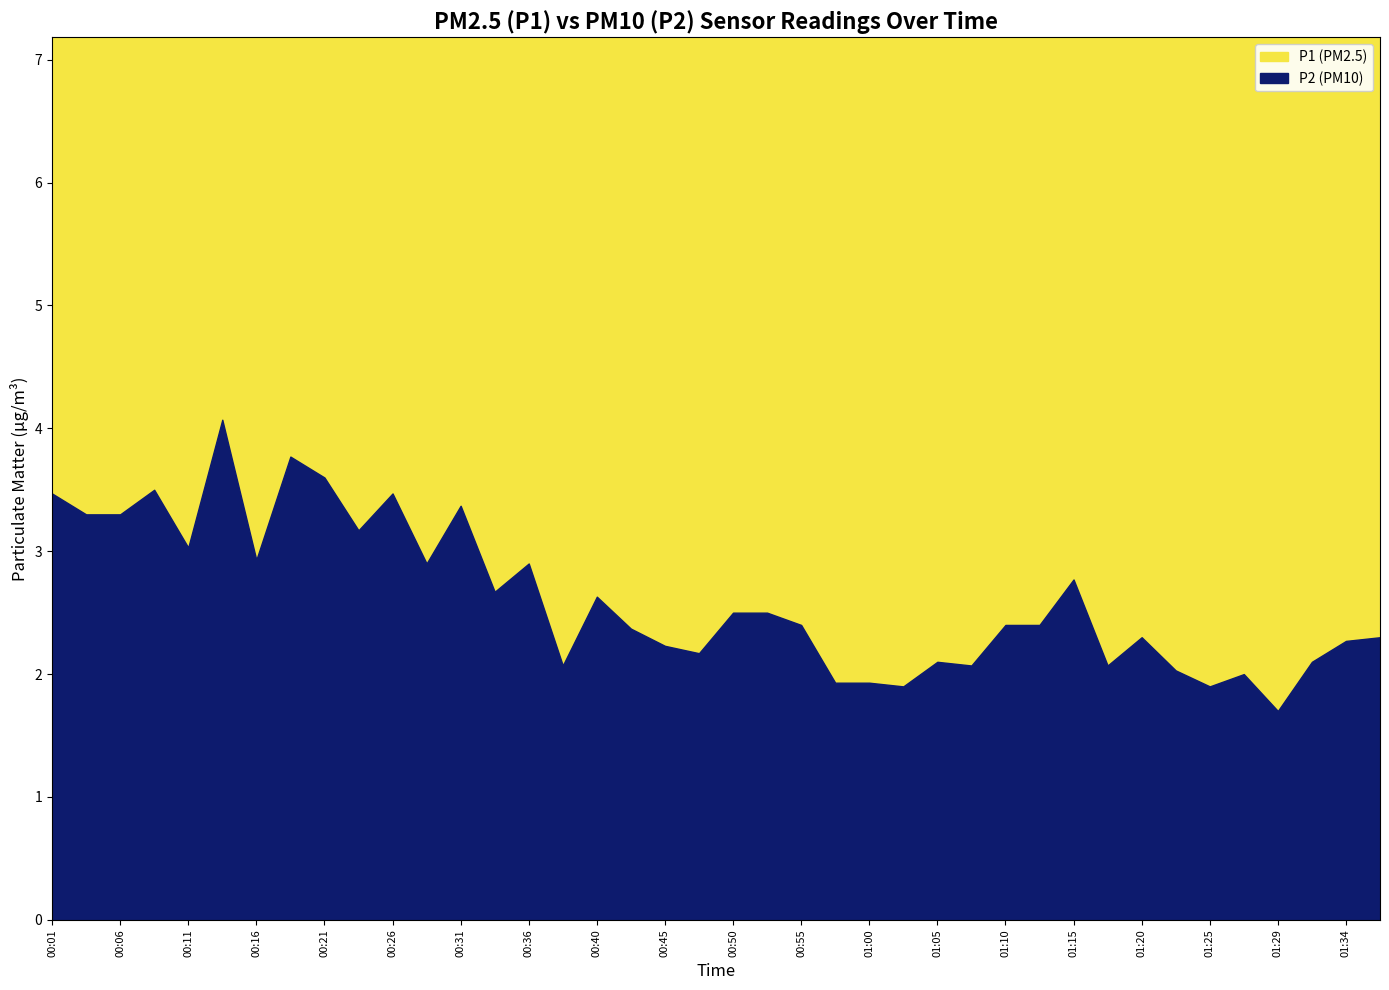

List the labels in order of P2 value, smallest first.

01:29, 01:03, 01:25, 00:58, 01:00, 01:27, 01:22, 00:38, 01:07, 01:17, 01:05, 01:32, 00:48, 00:45, 01:34, 01:20, 01:37, 00:43, 00:55, 01:10, 01:12, 00:50, 00:53, 00:40, 00:33, 01:15, 00:28, 00:36, 00:16, 00:11, 00:23, 00:03, 00:06, 00:31, 00:01, 00:26, 00:08, 00:21, 00:18, 00:13